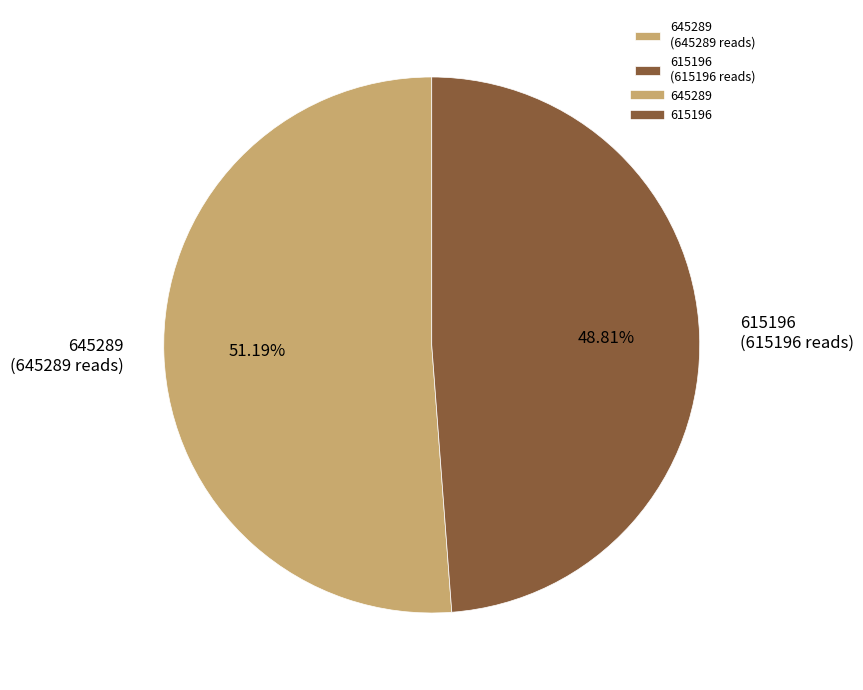

Rank the categories by value from highest to lowest.

645289, 615196